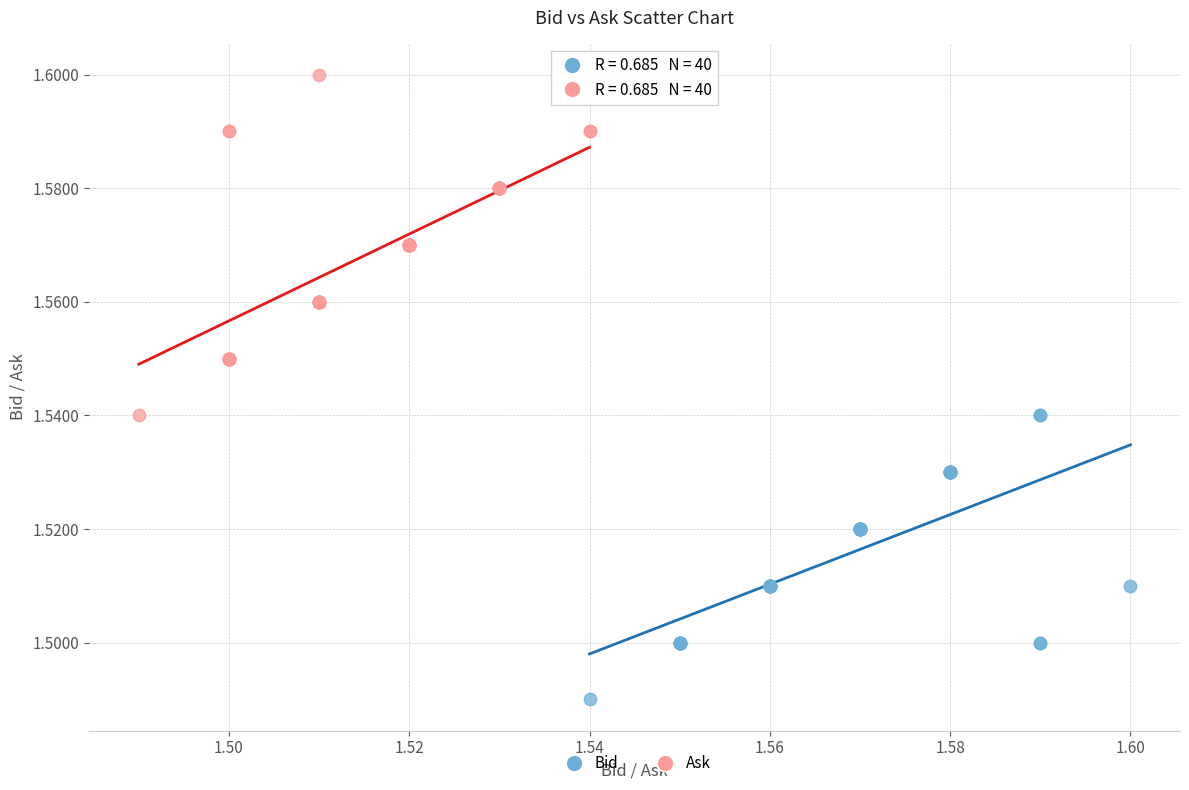

Which series contains the lowest Y value?

Bid